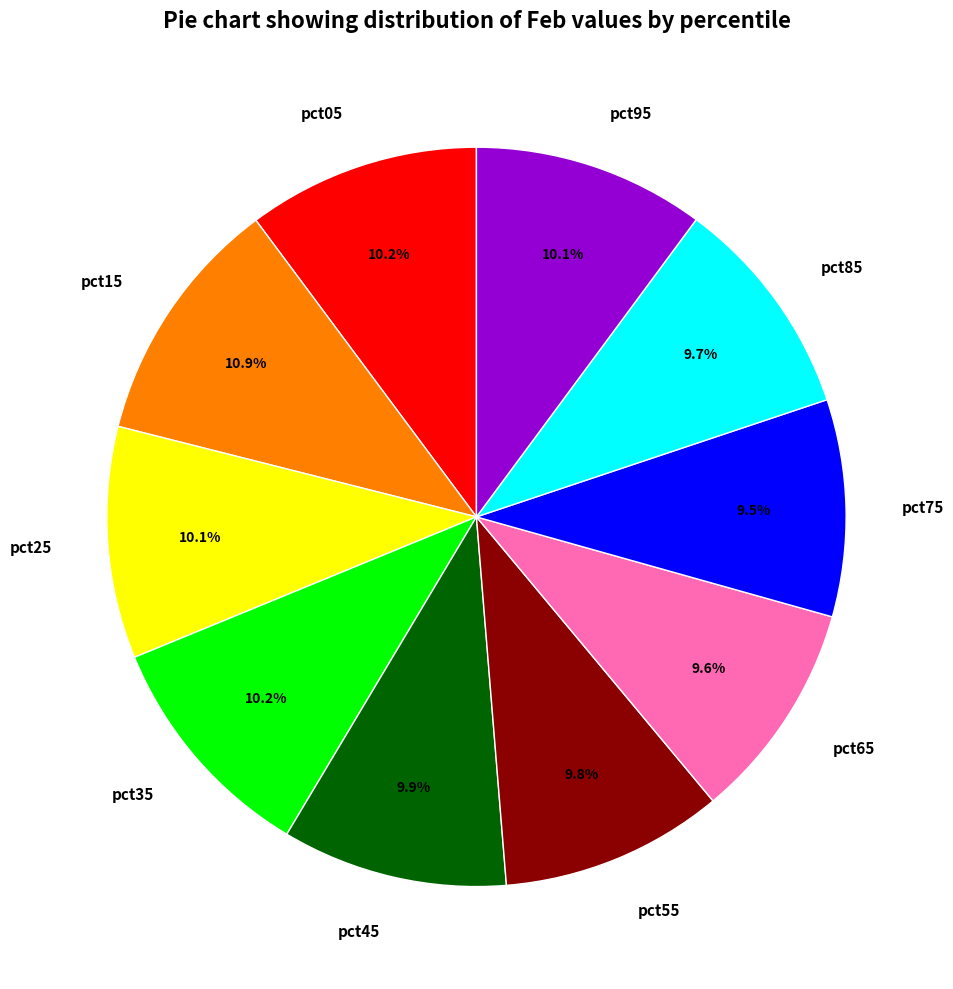

What is the total percentage of pct45 and pct85?

19.6%